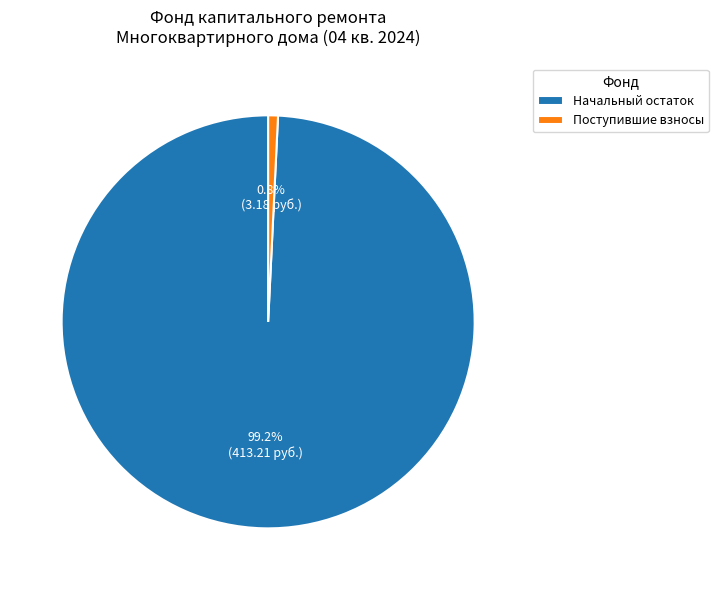

Count the number of slices in the pie.

2